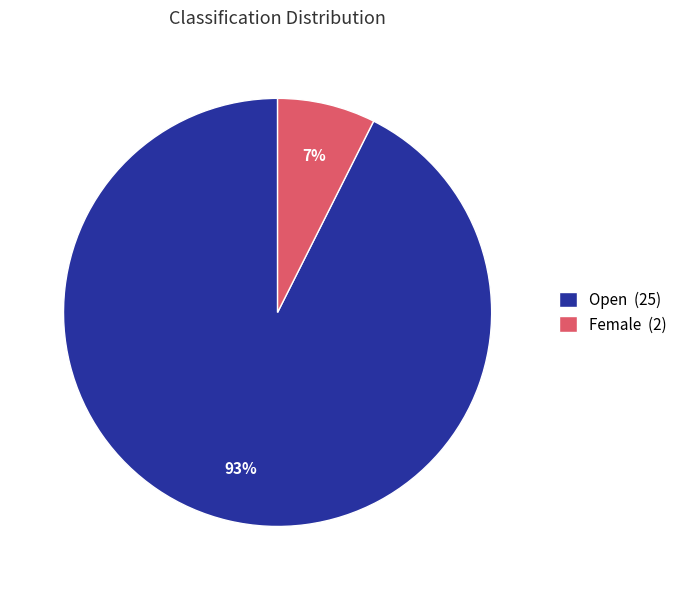

Is there a majority slice in this chart?

Yes